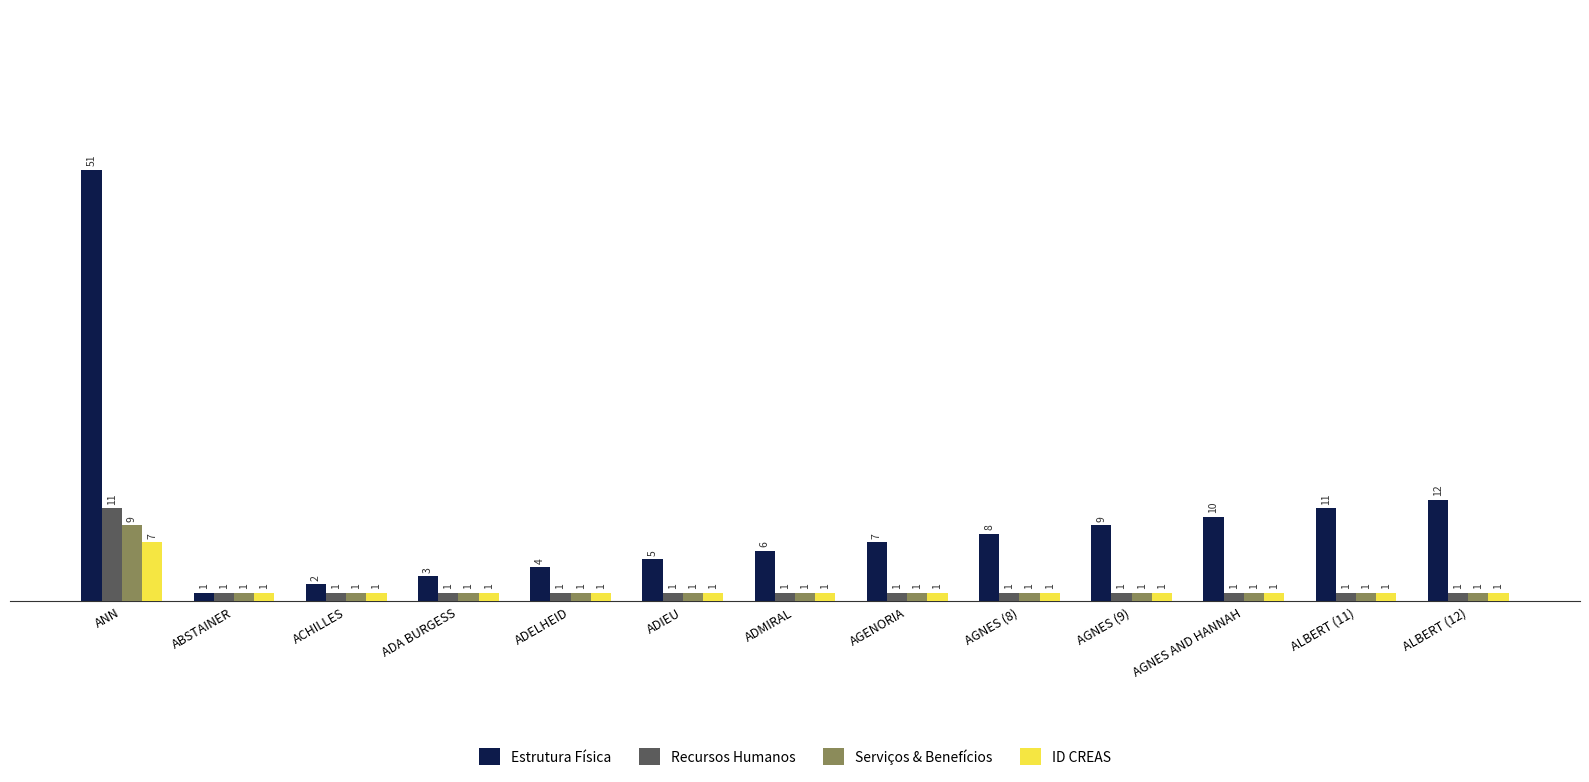

Rank the series by their maximum value, from lowest to highest.

ID CREAS, Serviços & Benefícios, Recursos Humanos, Estrutura Física